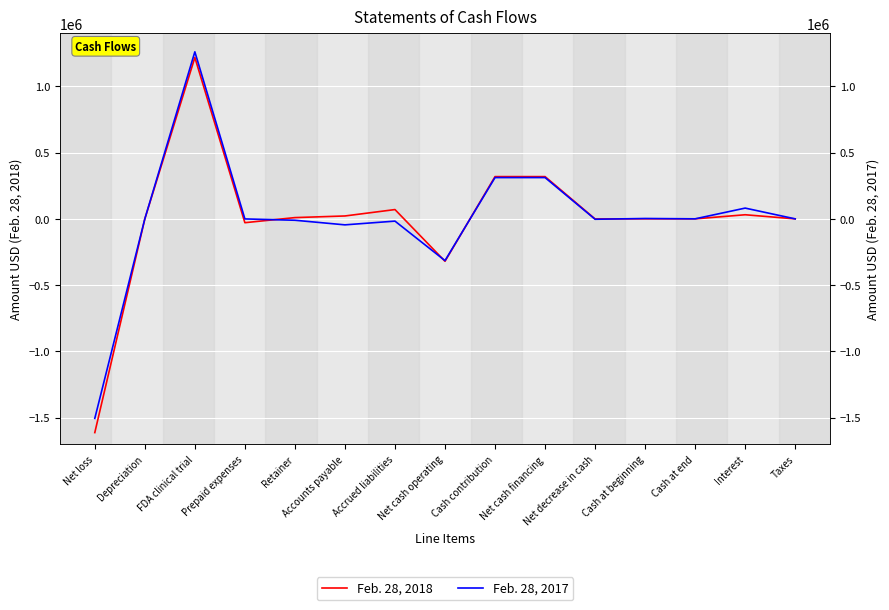

What is the difference between the highest and lowest values at Net cash financing?

7325